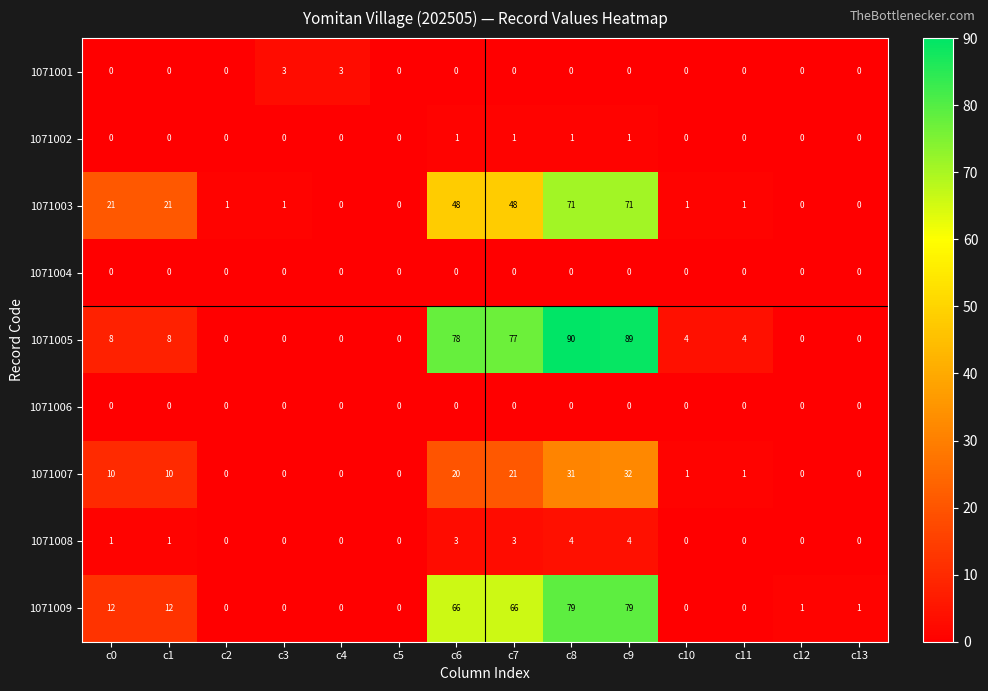

True or false: 1071004 has a value of 0 at c7.

True